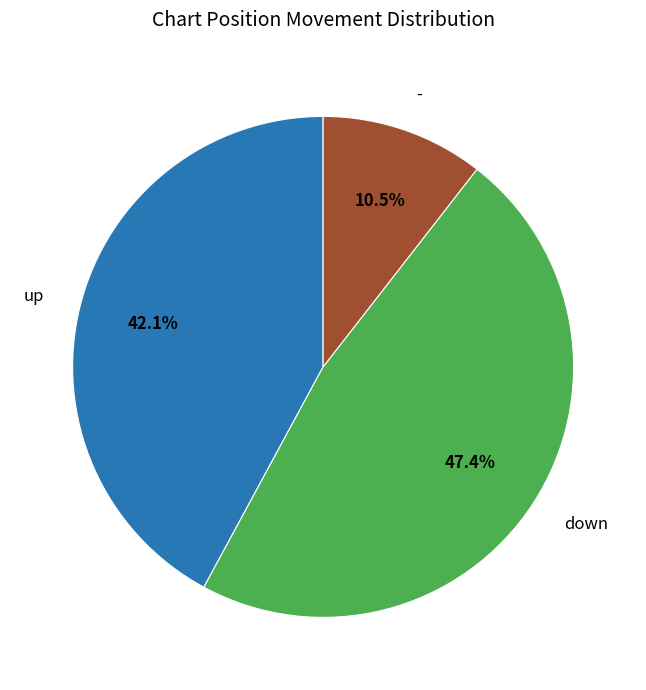

Is there a majority slice in this chart?

No